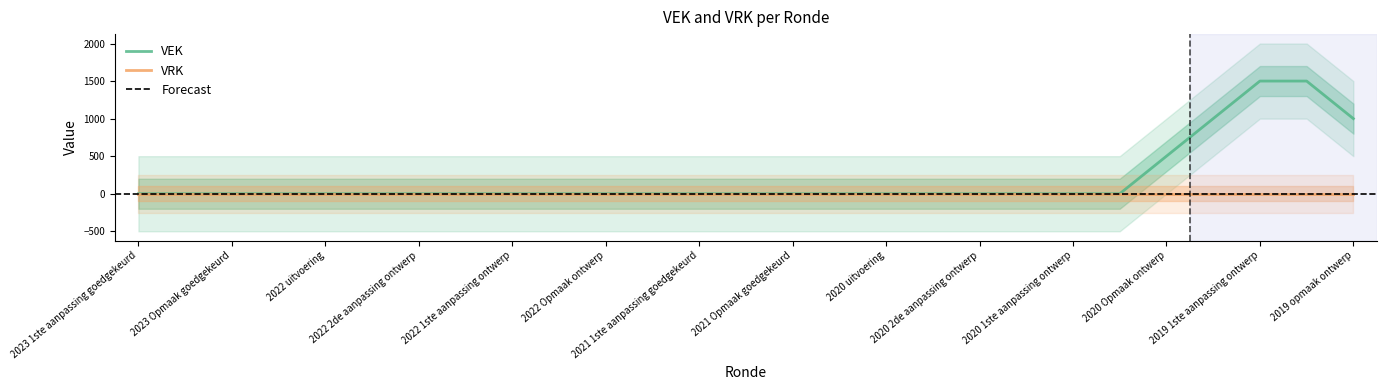

True or false: VEK has more than 0 interior local peaks.

False